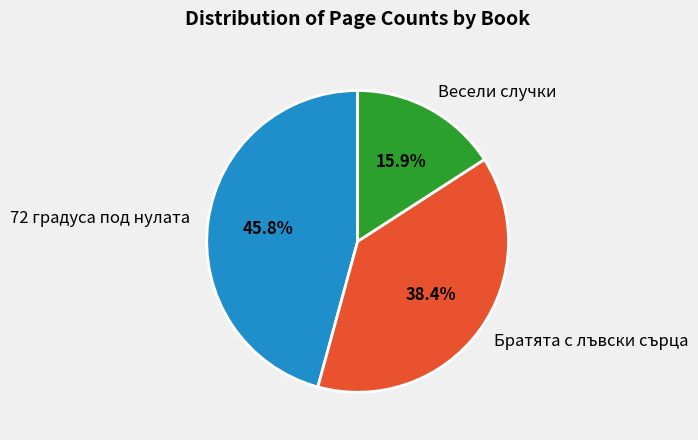

Is there a majority slice in this chart?

No